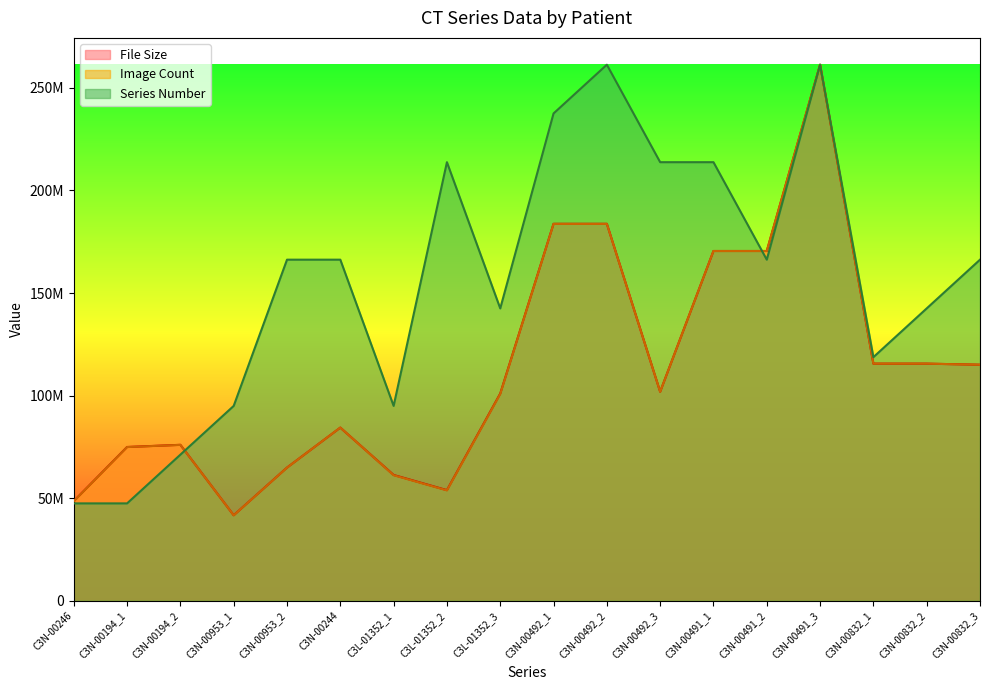

Which category has the highest value across all series?

C3N-00491_3